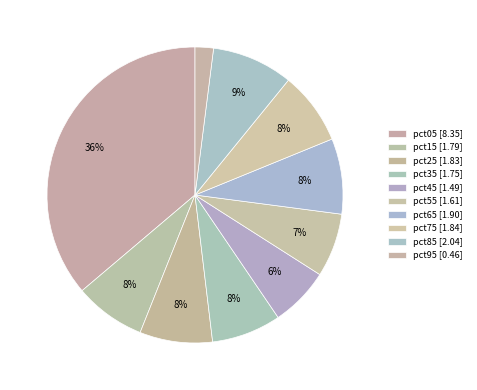

To the nearest percent, what percentage of the pie is pct35?

8%